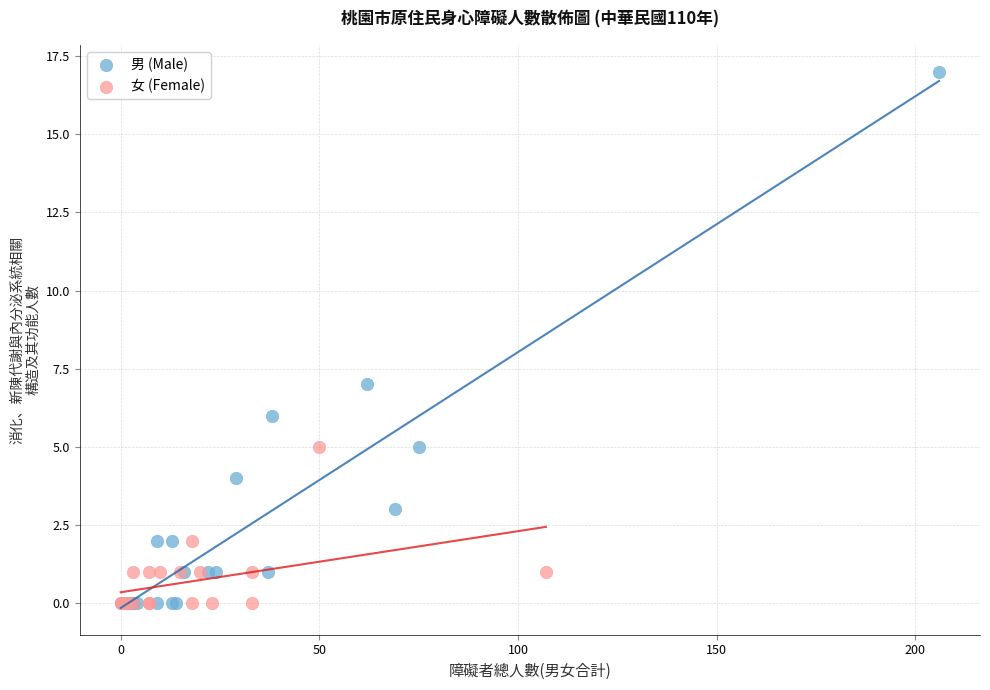

Which series has the largest Y range (max minus min)?

男 (Male)